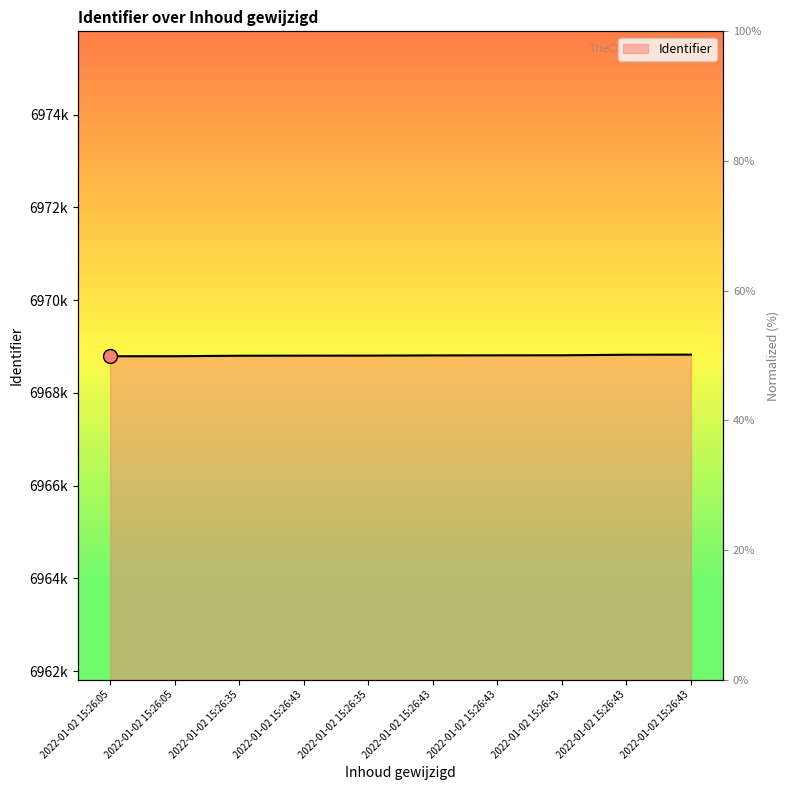

What is the change in value from 2022-01-02 15:26:05 to 2022-01-02 15:26:35?

+11